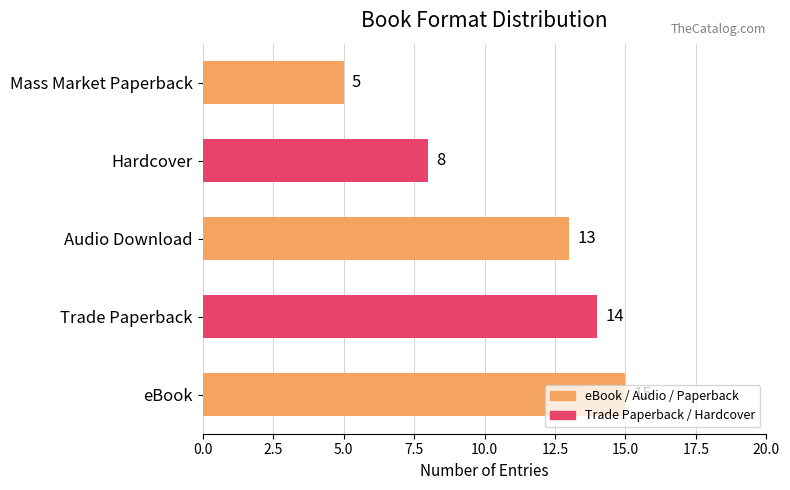

At which label is the value closest to 10?

Hardcover